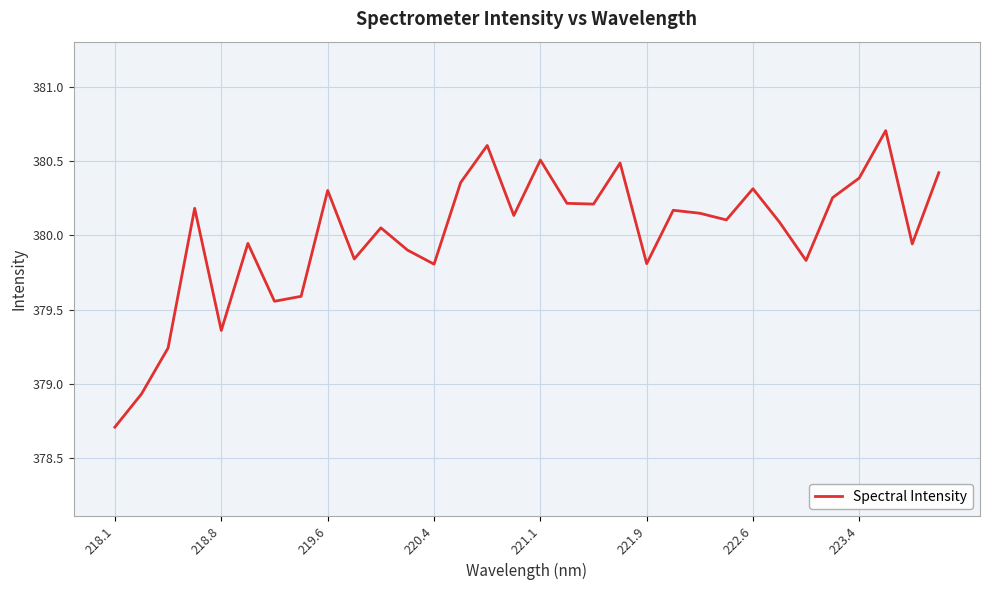

What is the minimum value shown in the chart?

378.7